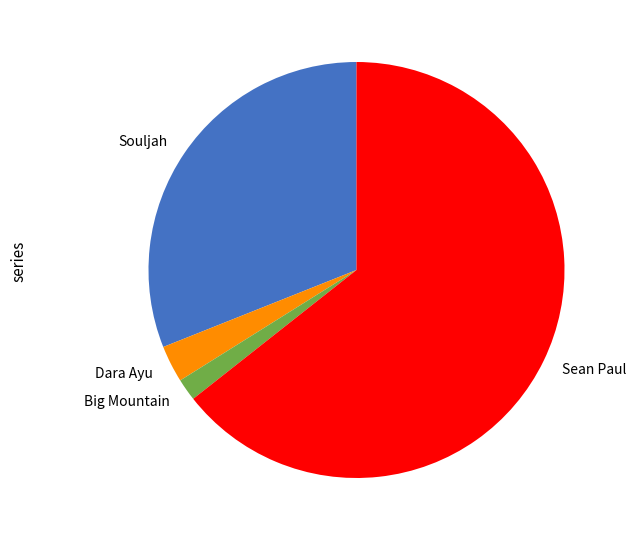

Which slice is the largest?

Sean Paul